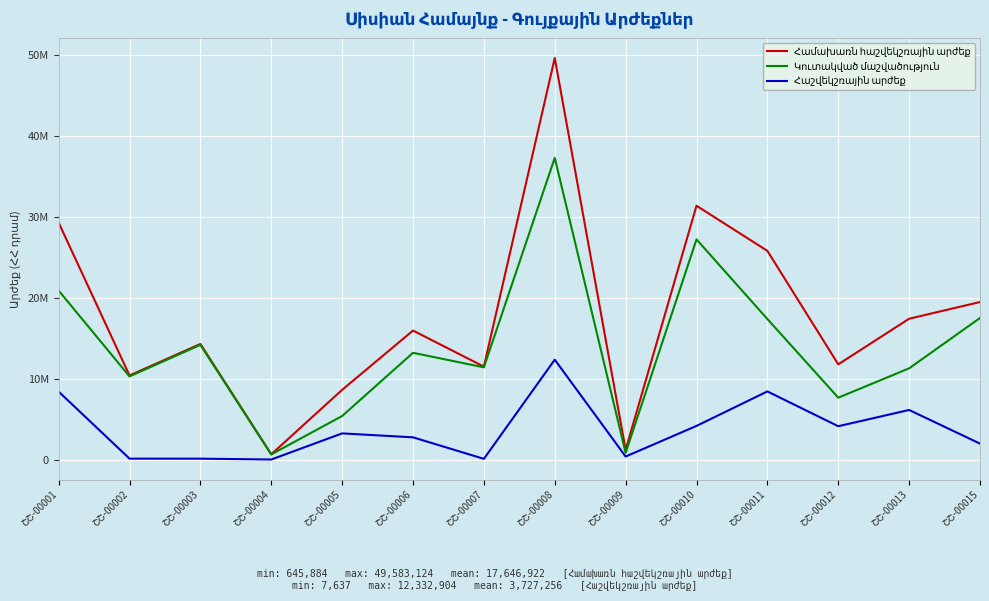

What is the difference between the maximum and minimum values in the Կուտակված մաշվածություն series?

36611973.3